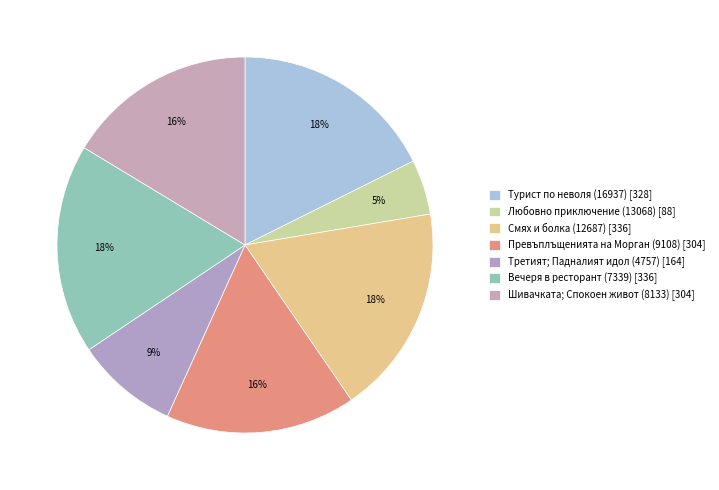

How many slices are in this pie chart?

7